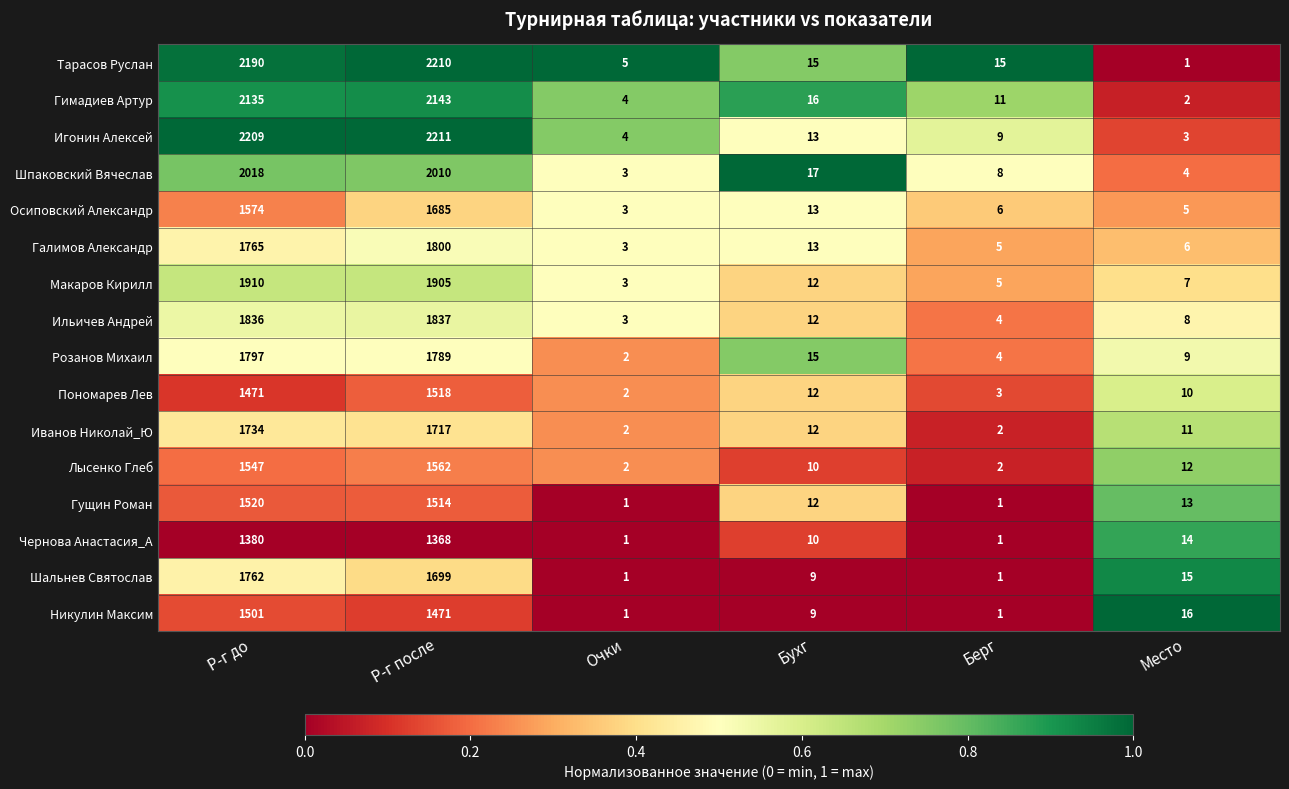

What is the maximum value shown in the chart?

2211